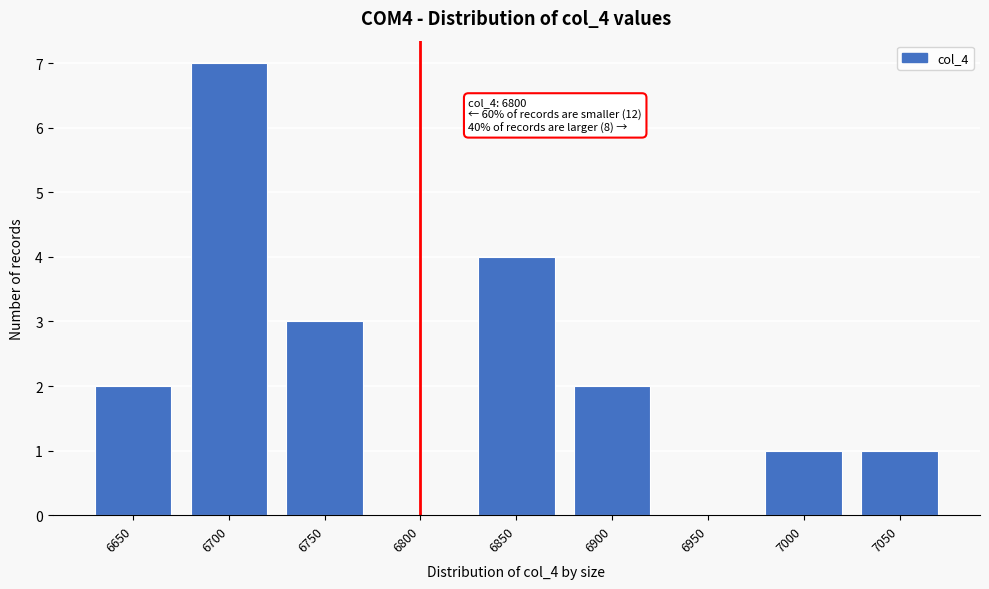

Reading left to right, list all the values displayed in this chart.

6650=2	6700=7	6750=3	6800=0	6850=4	6900=2	6950=0	7000=1	7050=1